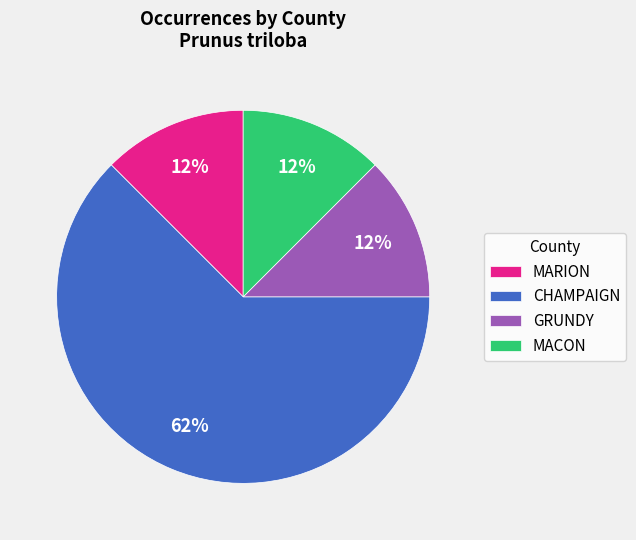

Is it true that MACON is 12% of the pie?

True